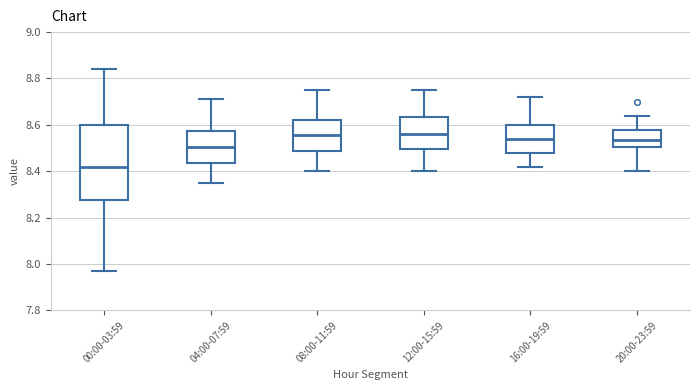

Comparing the boxes themselves (not the whiskers), which one is the tallest?

00:00-03:59